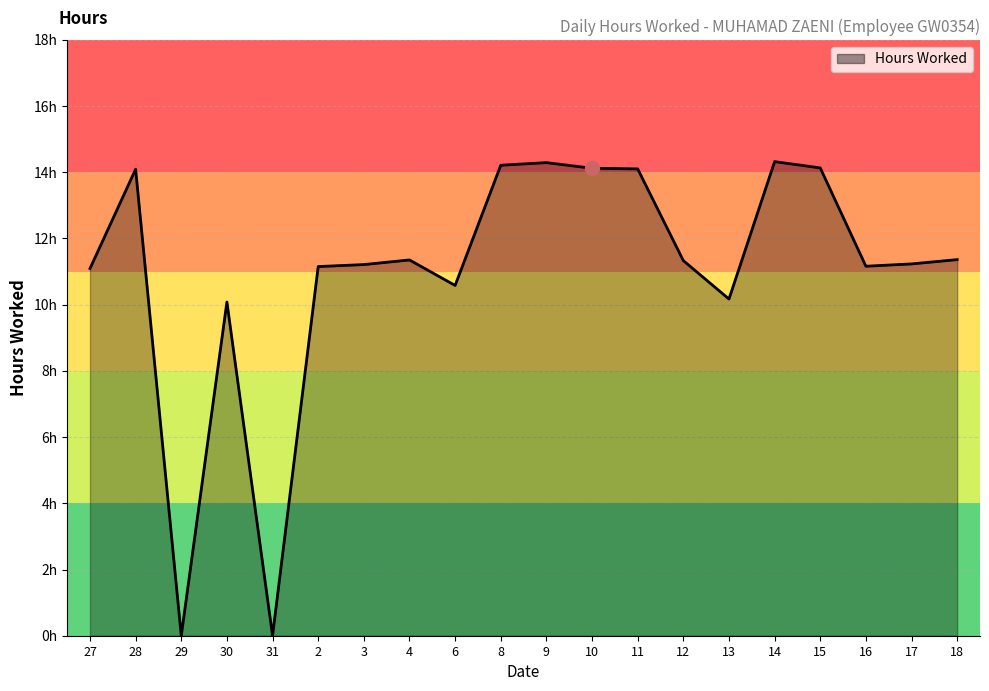

Does the chart have visible grid lines?

Yes